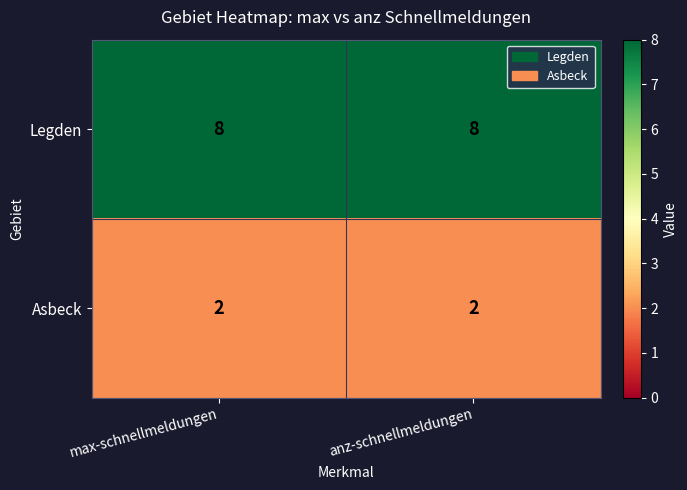

What is the greatest value displayed?

8